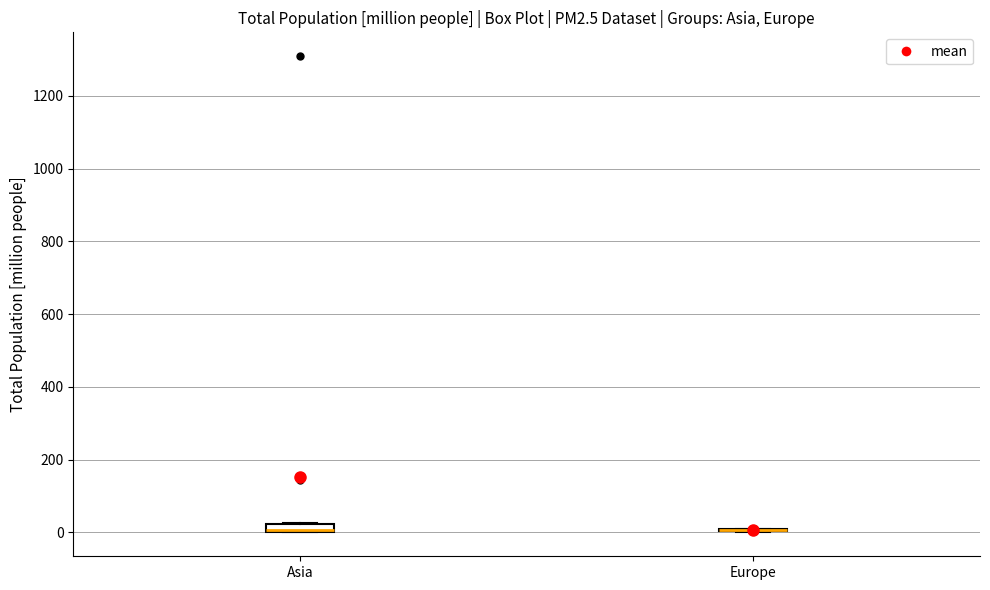

Where is the lower edge of the box for Asia on the y-axis? The values are not printed on the chart, so give them approximately, as read against the axis.

0